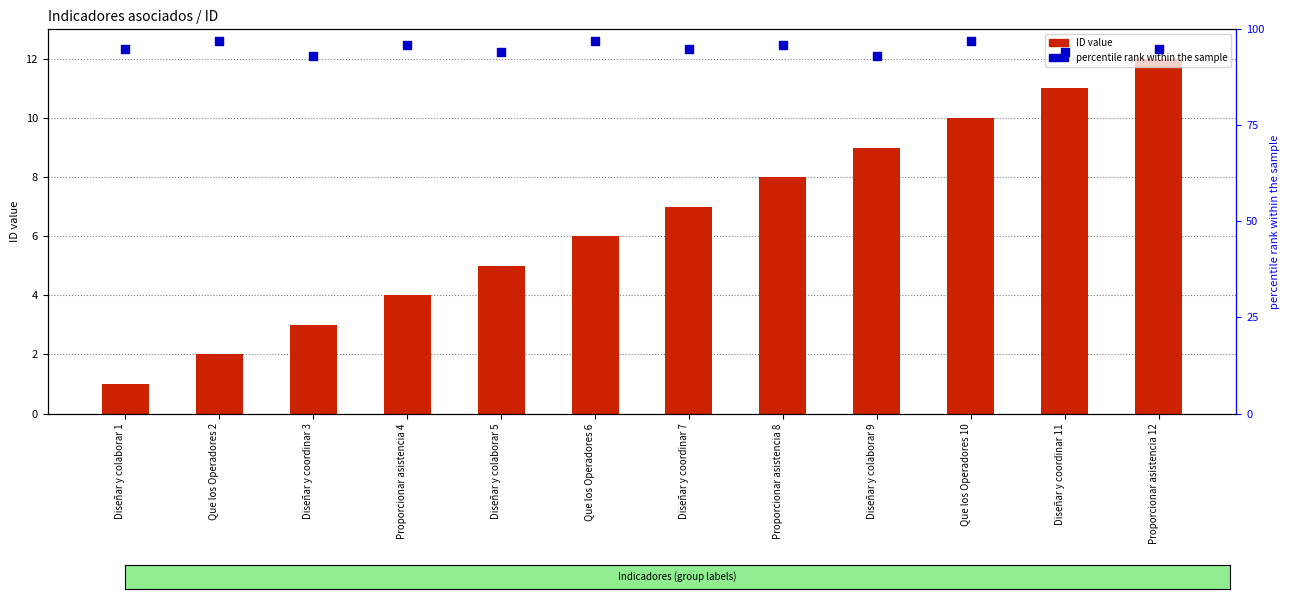

Which series contains the highest Y value?

percentile rank